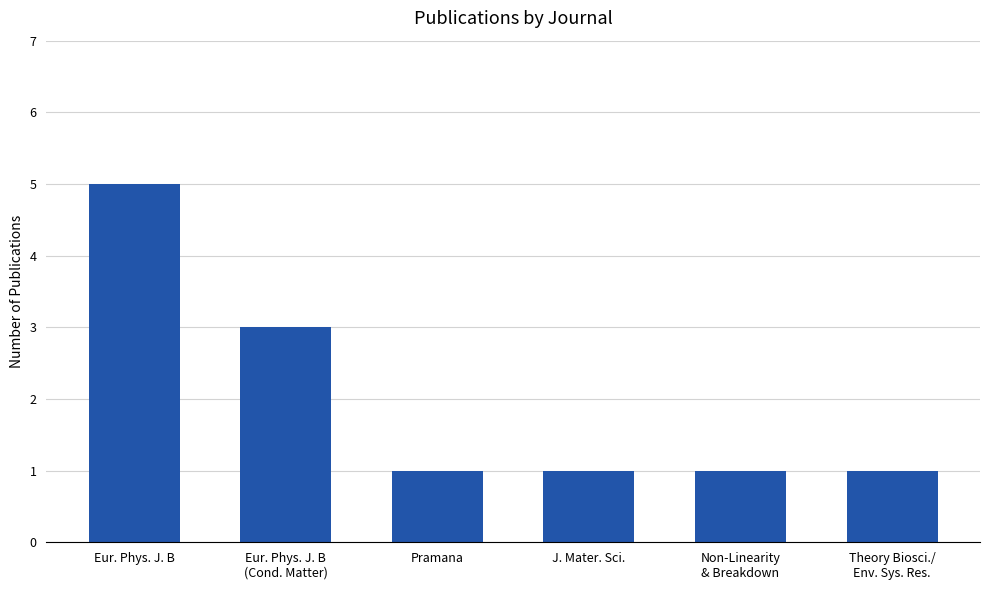

At which category does the chart reach its peak across all series?

Eur. Phys. J. B